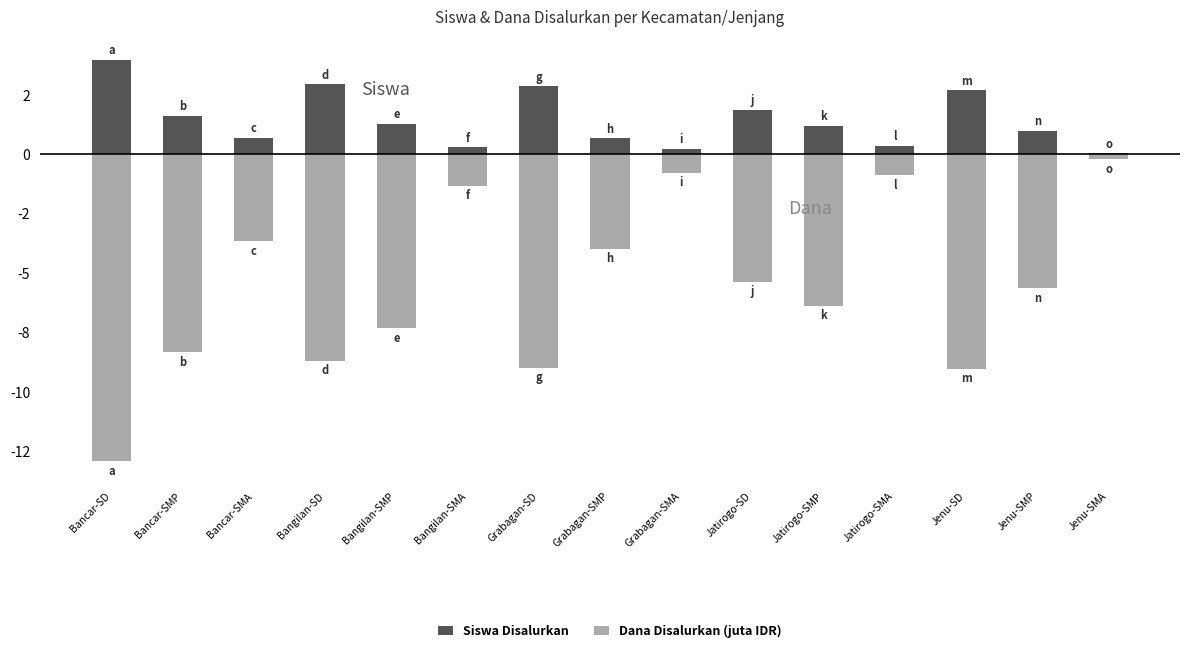

What is the sum of the Dana Disalurkan (juta IDR) values at Bangilan-SD and Jatirogo-SMA?

-9.6